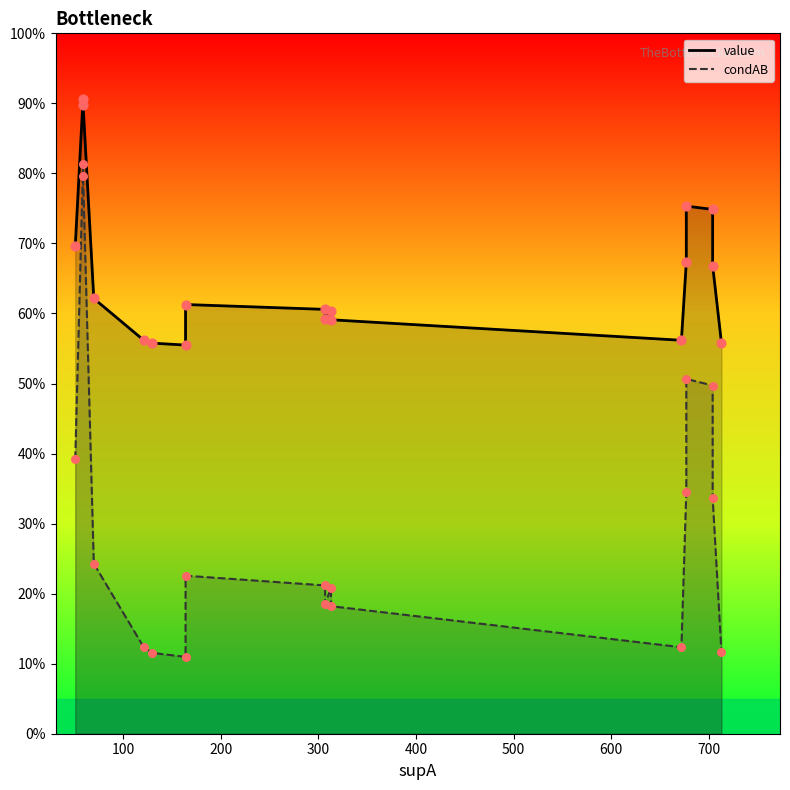

Which series has the largest Y range (max minus min)?

condAB